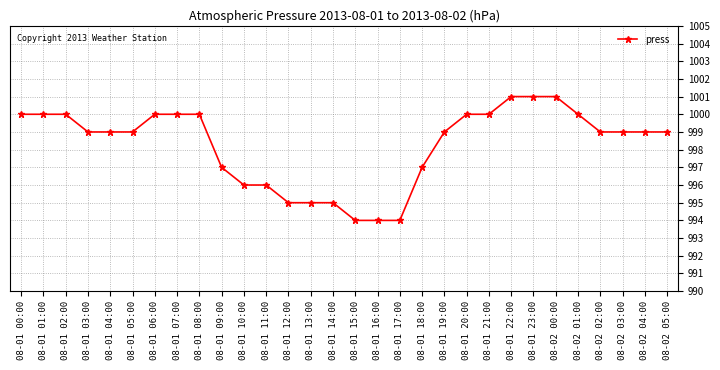

The chart shows a value of 1001 at 08-01 22:00. True or false?

True